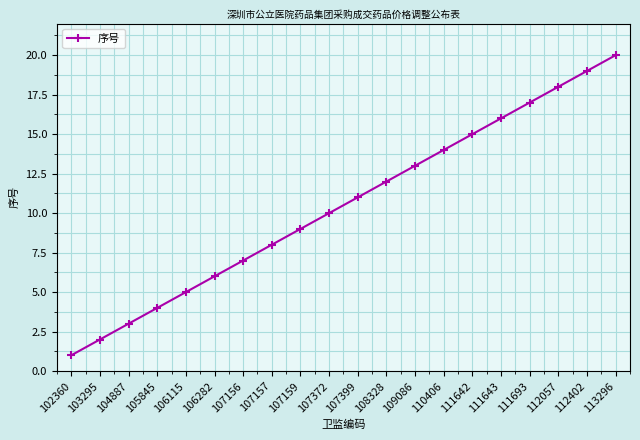

Between 107157 and 110406, which is larger?

110406